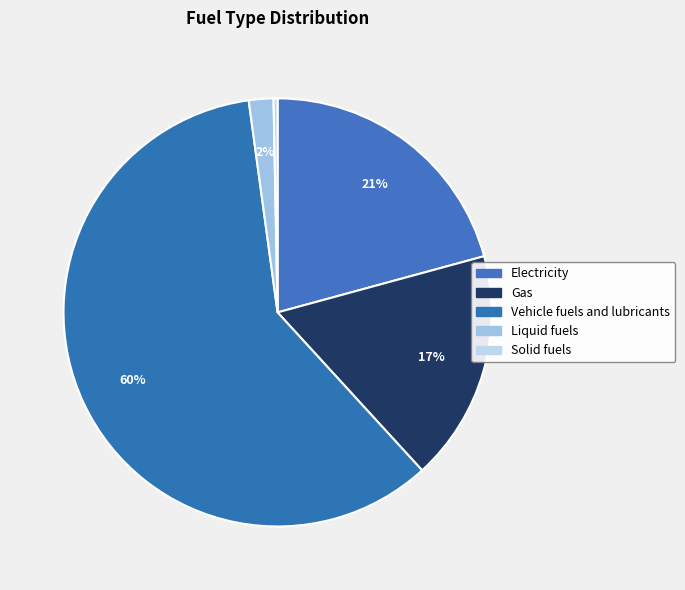

Count the number of slices in the pie.

5